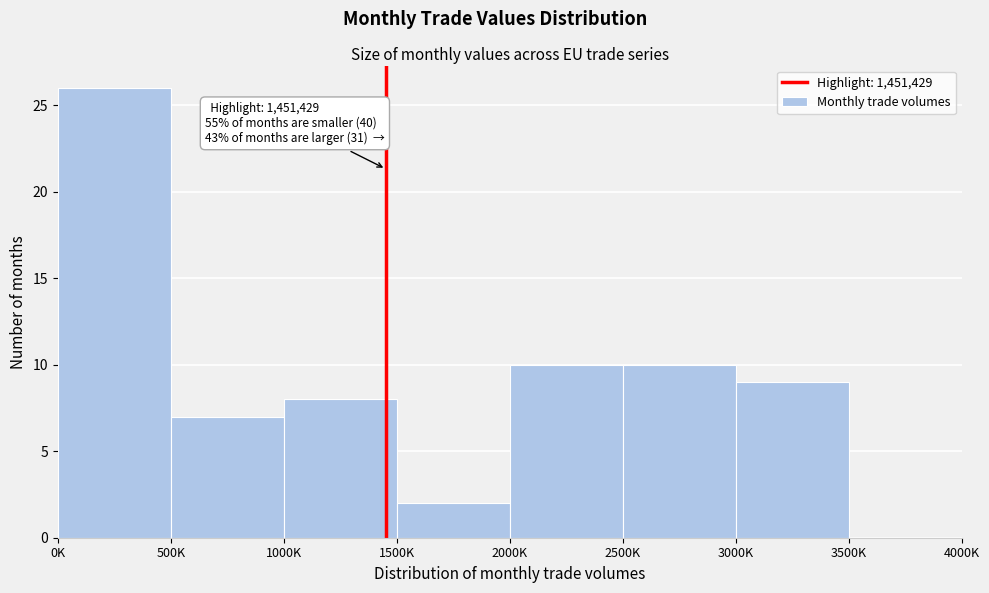

Reading left to right, what are all the values shown in this chart?

0K=26	500K=7	1000K=8	1500K=2	2000K=10	2500K=10	3000K=9	3500K=0